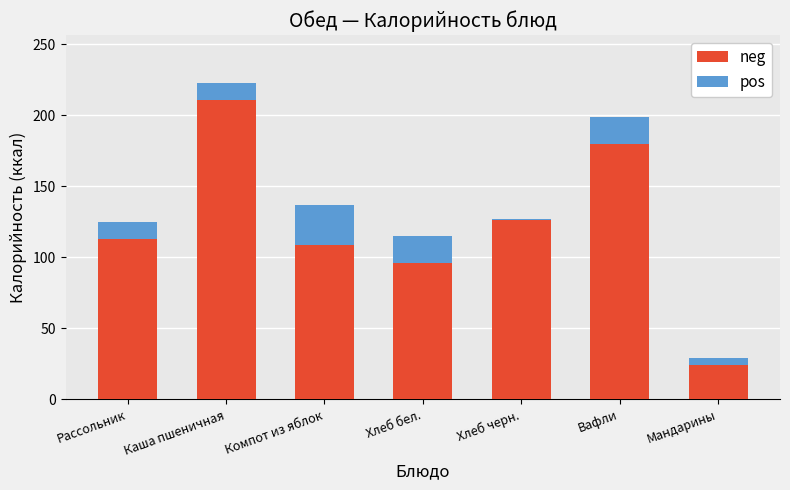

What is the difference between the second highest and second lowest values in the neg series?

84